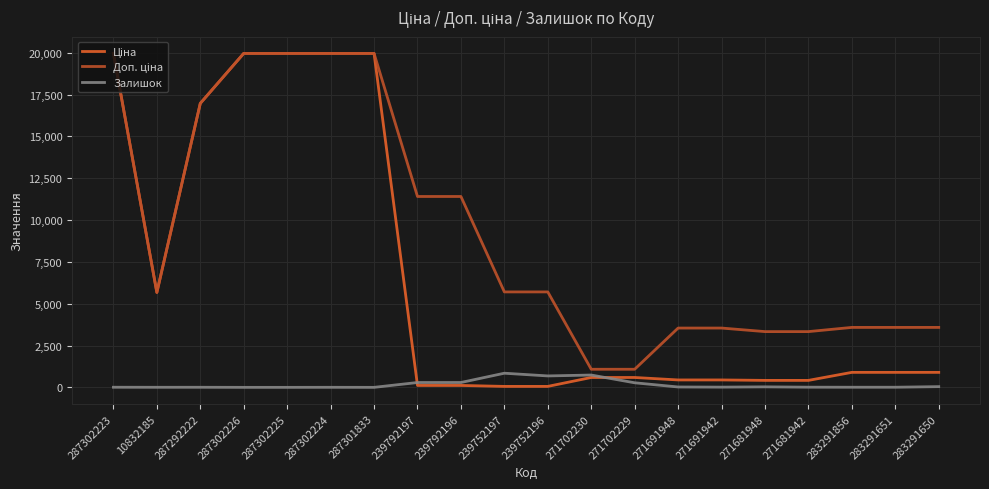

True or false: Залишок has a value of 3.0 at 287302224.

True